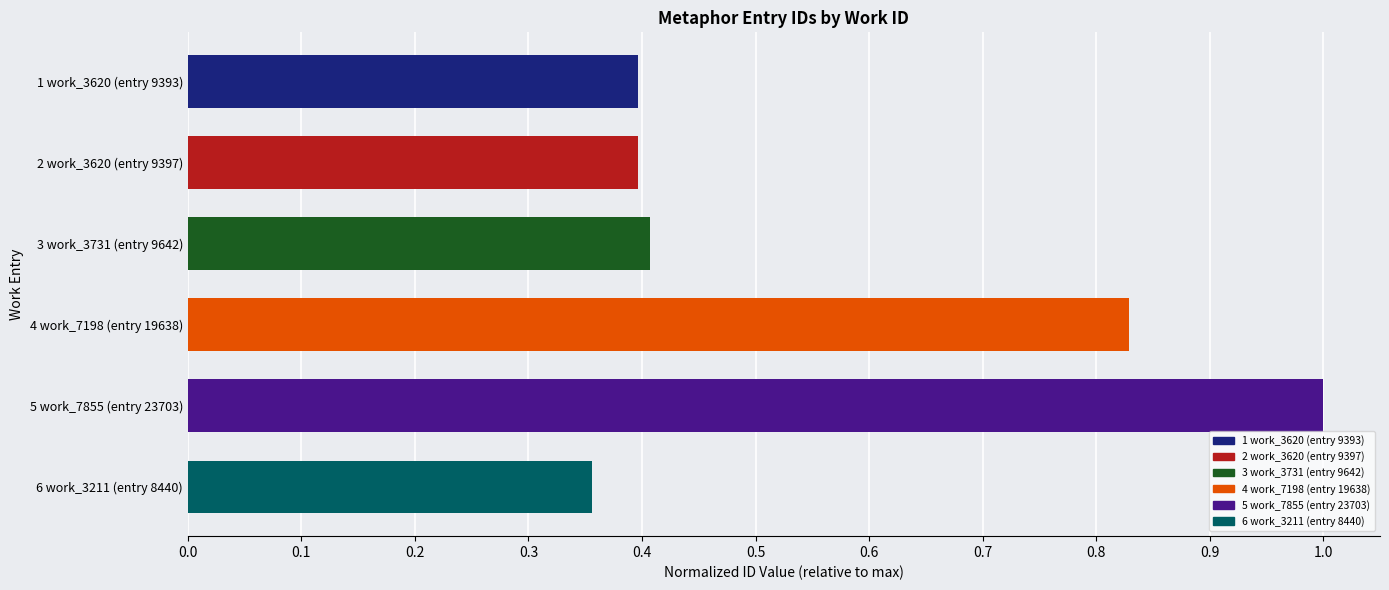

Which label corresponds to the largest value in the chart?

5 work_7855 (entry 23703)